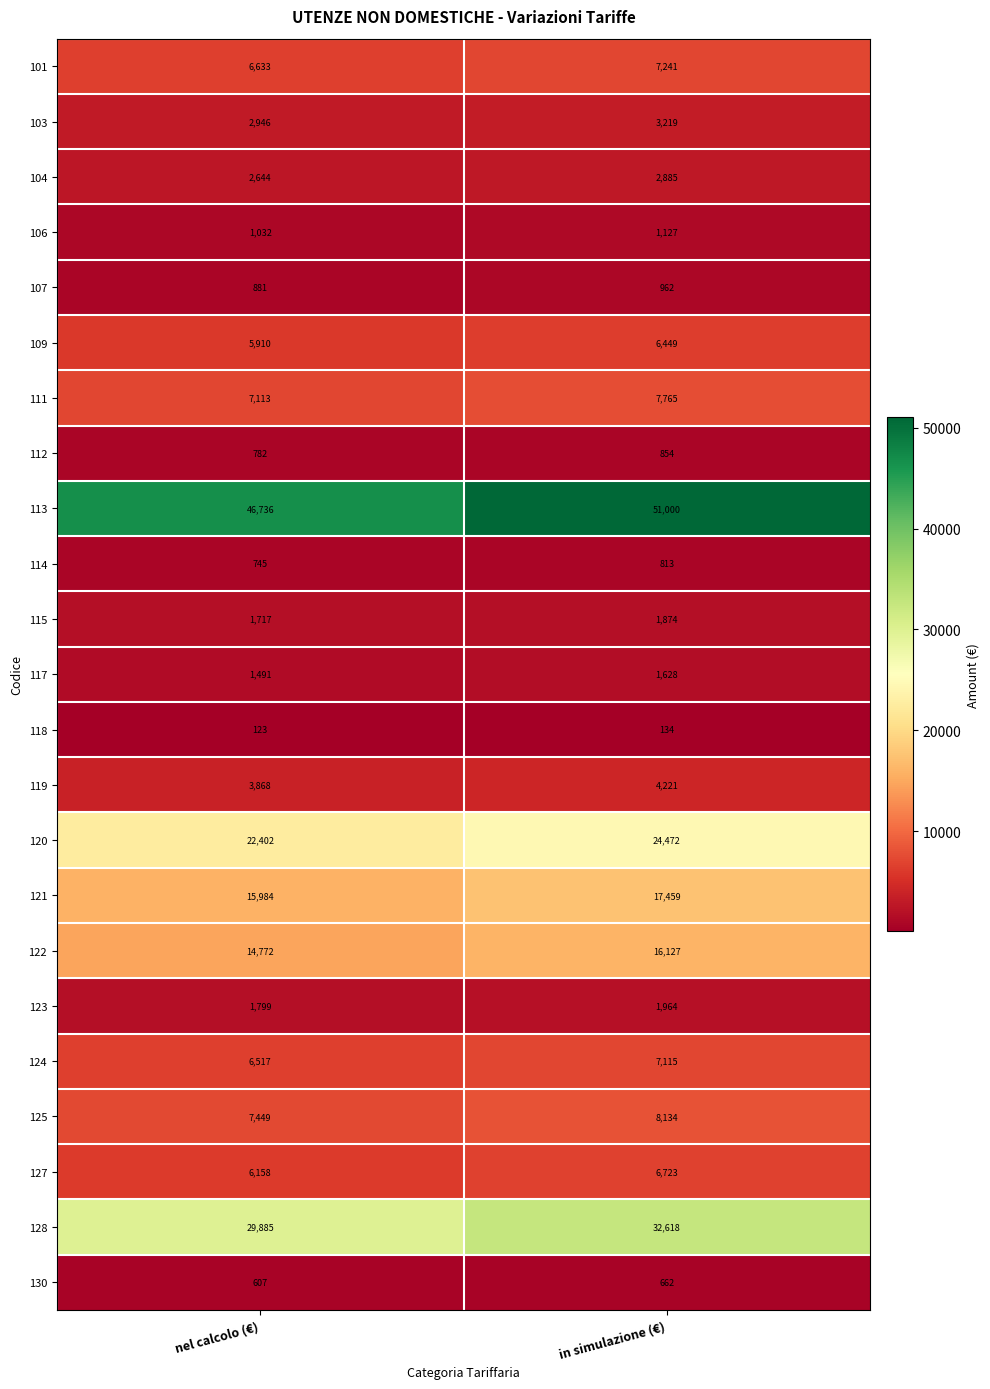

How many categories are shown in the chart?

2